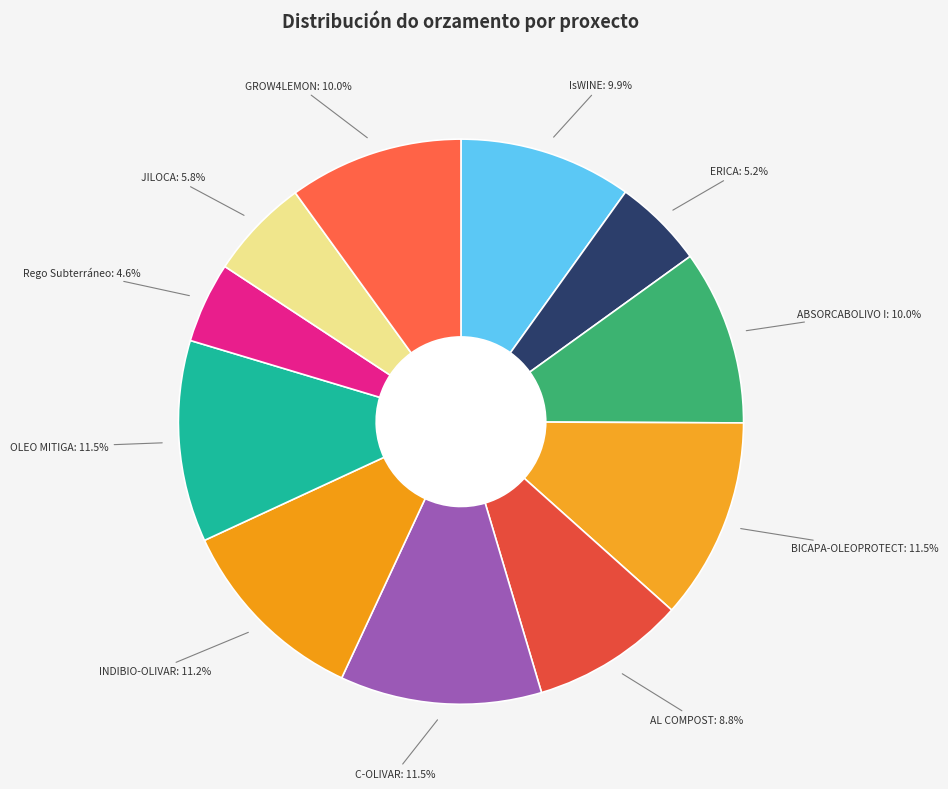

How many slices are in this pie chart?

11